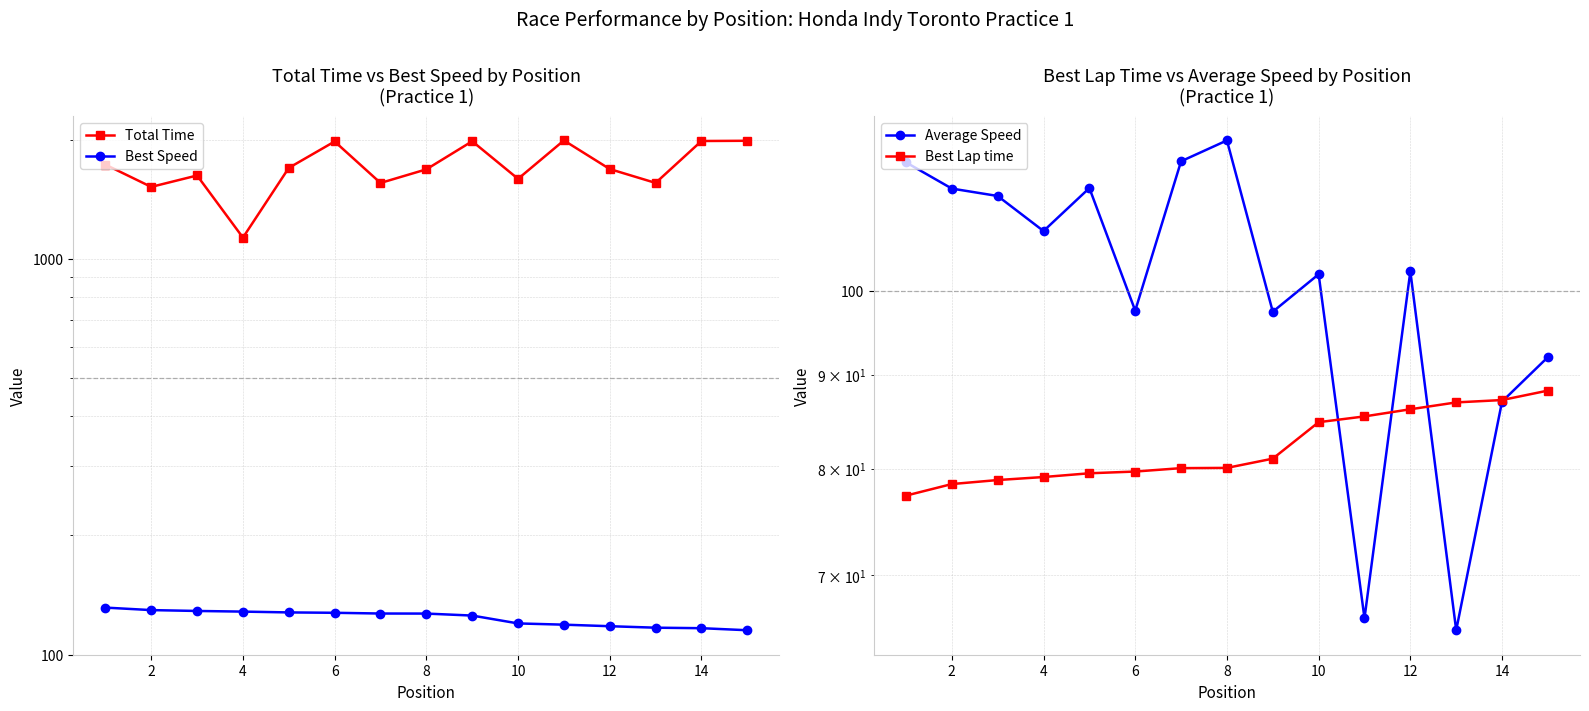

How many values in the Best Lap time series are below 80?

6